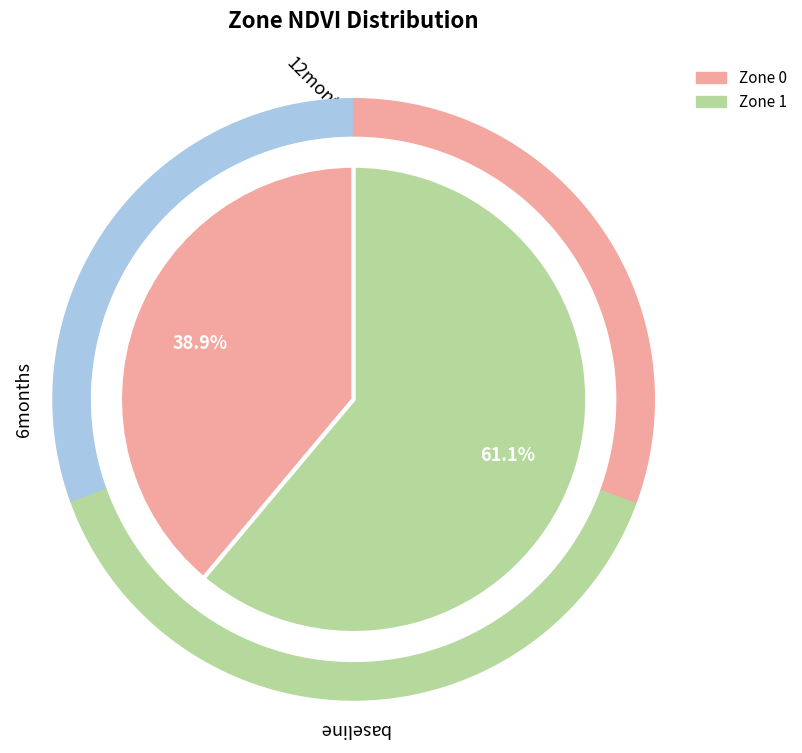

Does any single category account for the majority?

Yes